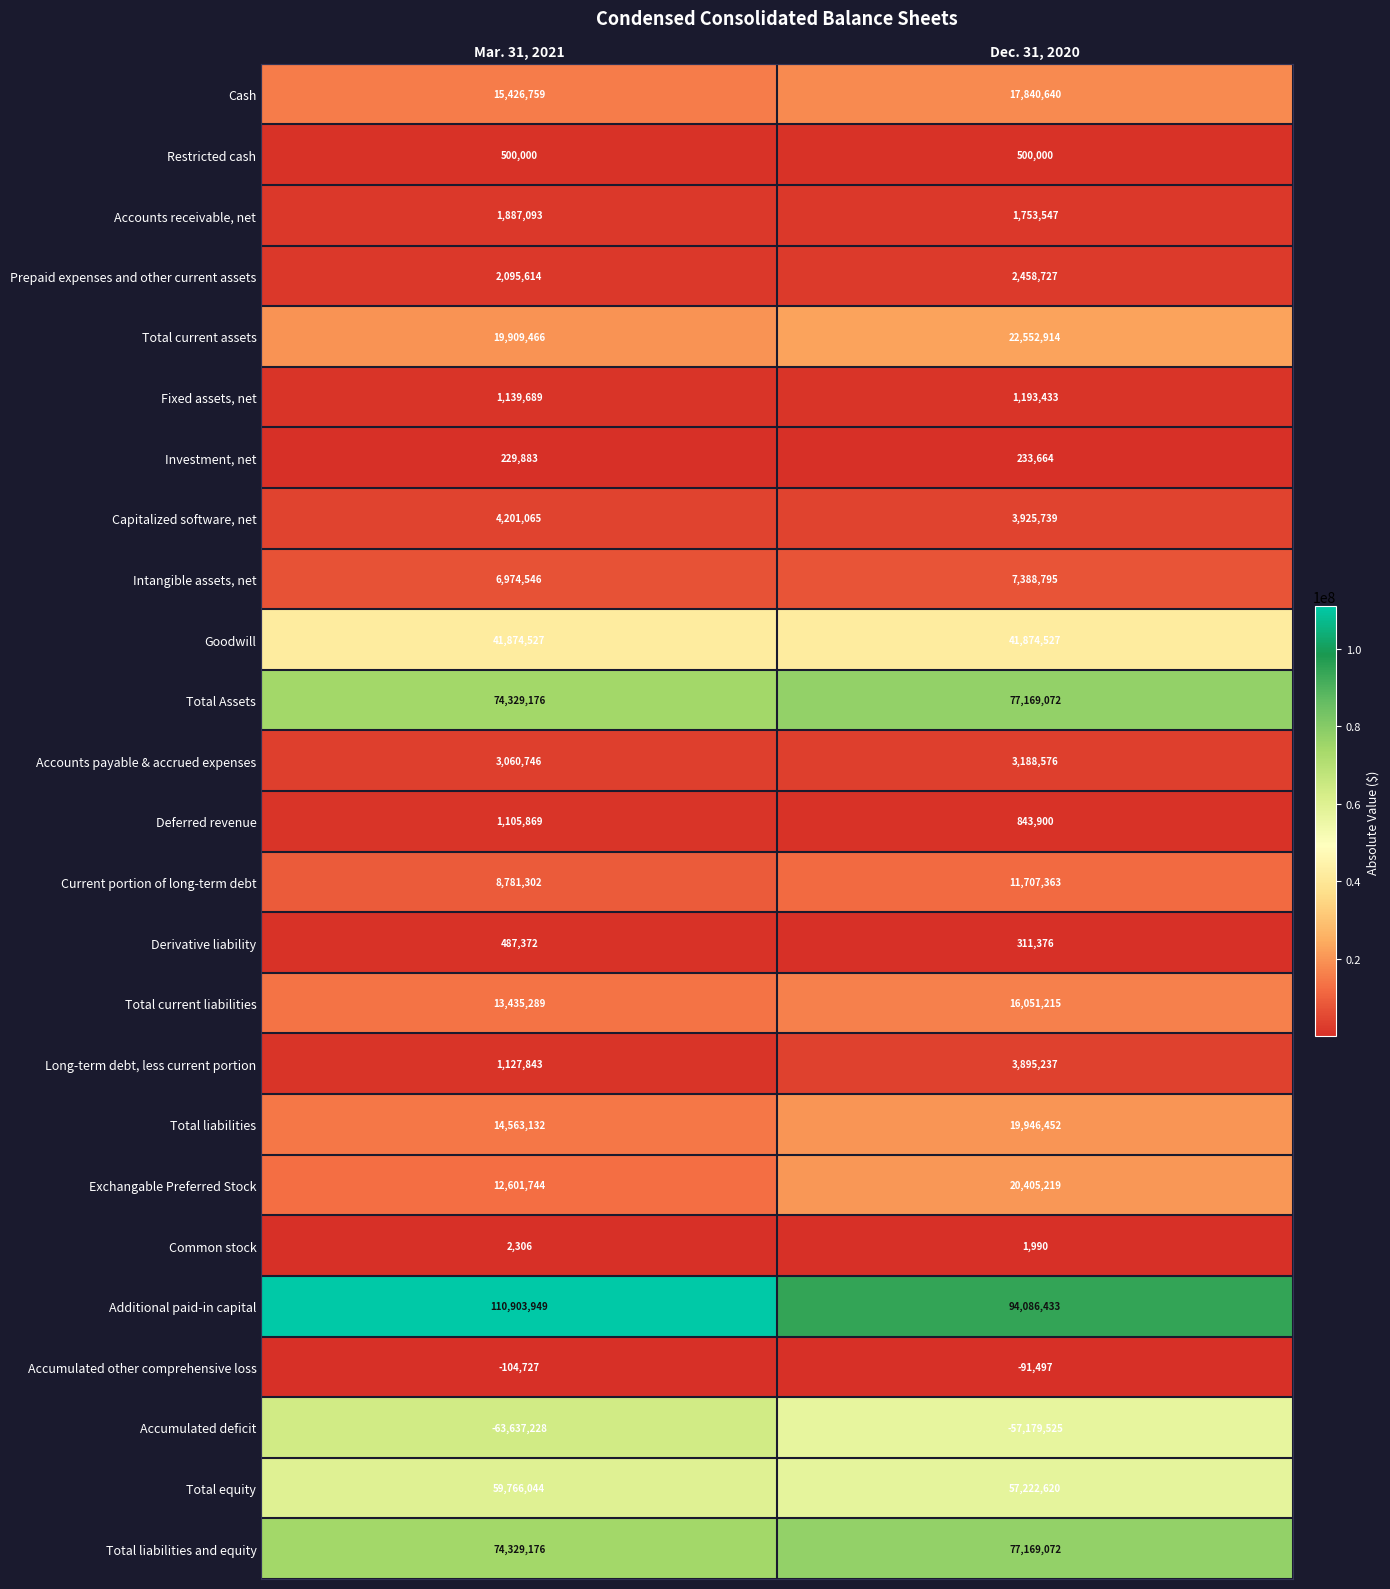

The value of Total liabilities and equity at Mar. 31, 2021 is 116265309. True or false?

False